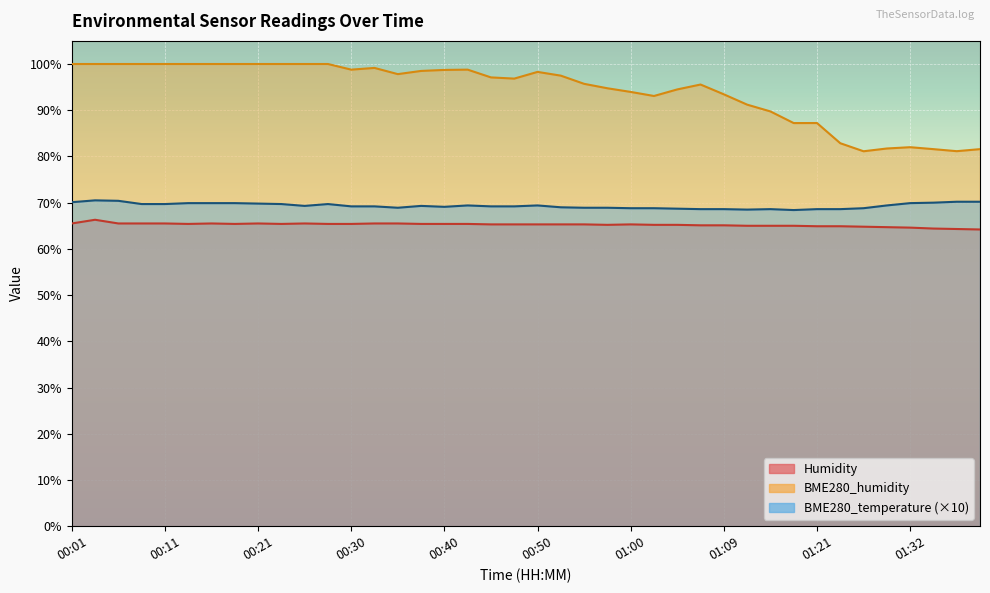

What is the maximum value for Humidity?

66.3